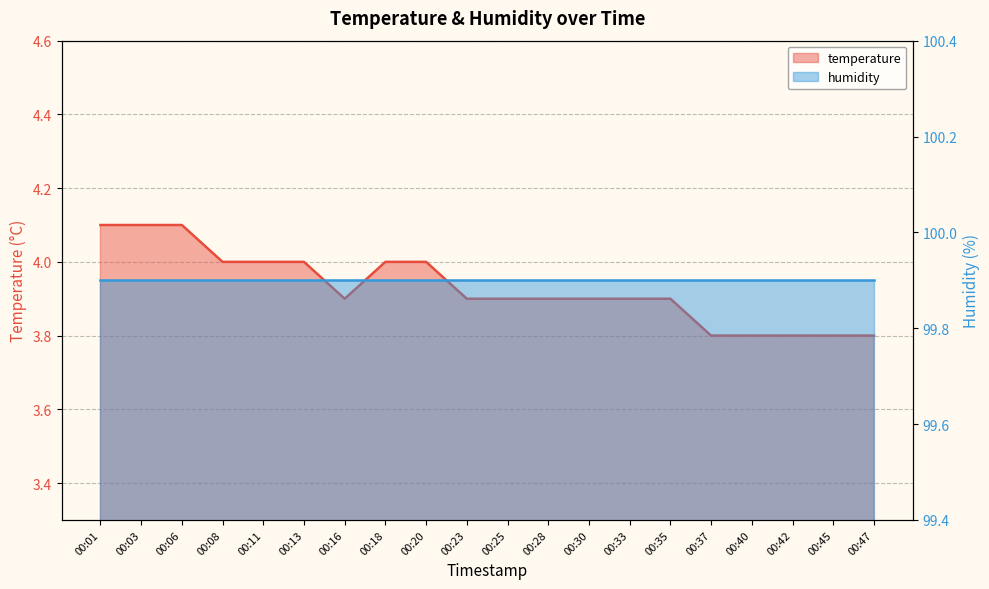

Count the number of categories in the chart.

20